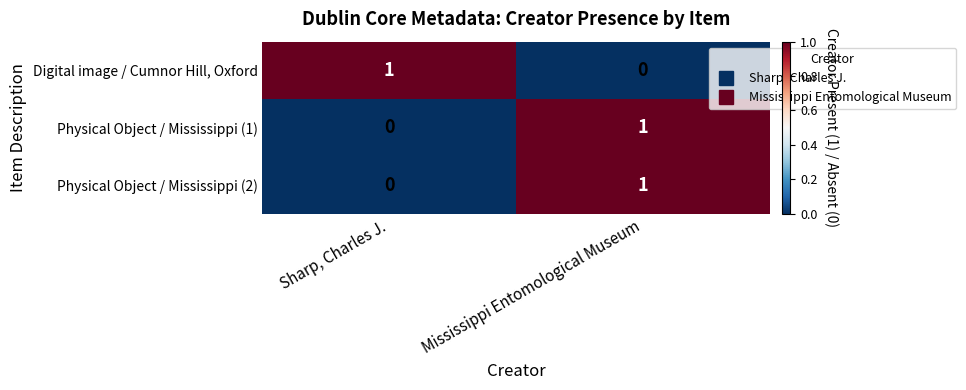

Where is Digital image / Cumnor Hill, Oxford nearest to the value 0?

Mississippi Entomological Museum